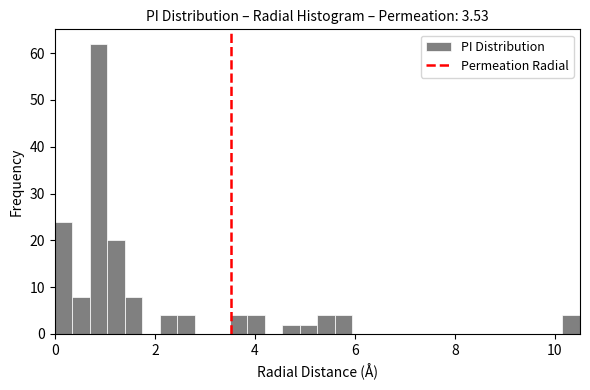

Around what value on the x-axis is the tallest bar? Give the approximate position of its centre, as read against the axis.

0.8